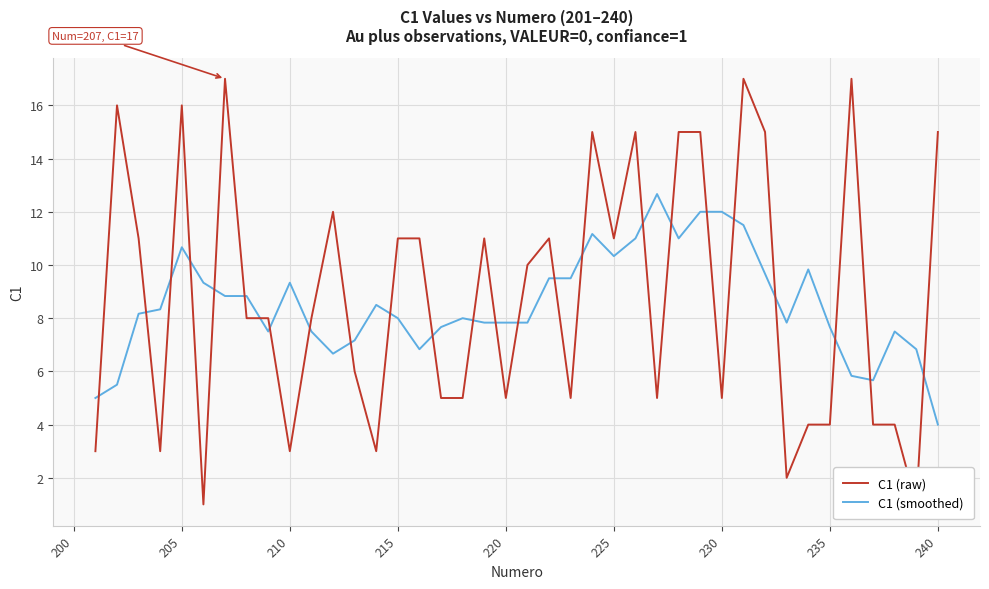

What is the value of the C1 (smoothed) point at the 38th from the left?

7.5